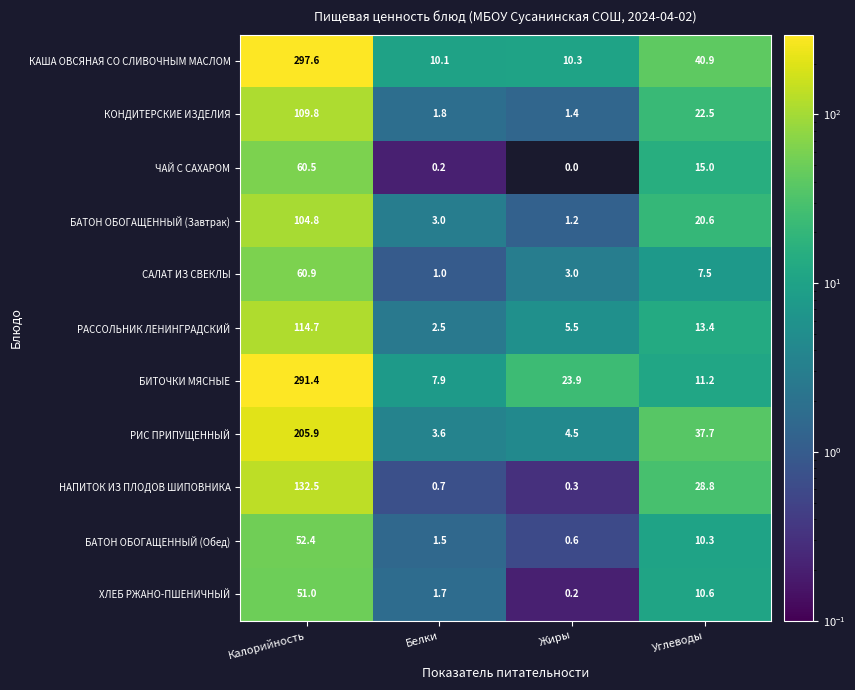

Which category has the lowest value across all series?

Жиры